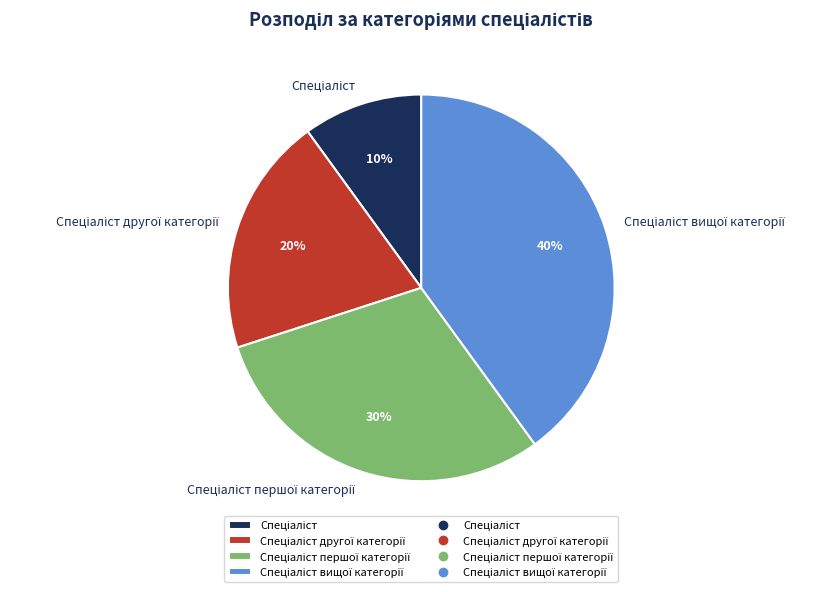

Does any single category account for the majority?

No